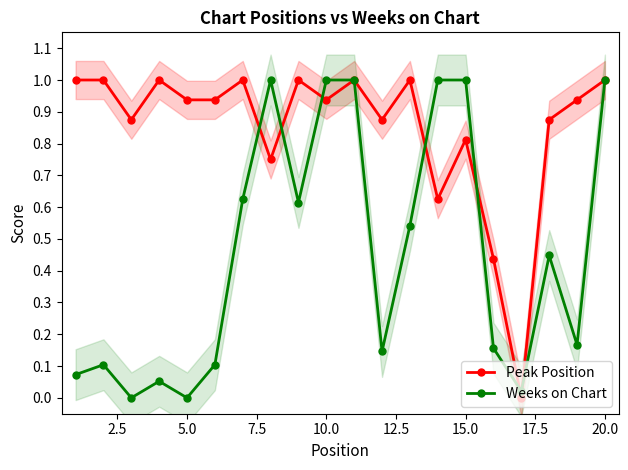

Reading right to left, extract all data points from this chart.

Peak Position: 1.0	0.9	0.9	0.0	0.4	0.8	0.6	1.0	0.9	1.0	0.9	1.0	0.8	1.0	0.9	0.9	1.0	0.9	1.0	1.0
Weeks on Chart: 1.0	0.2	0.4	0.0	0.2	1.0	1.0	0.5	0.1	1.0	1.0	0.6	1.0	0.6	0.1	0.0	0.1	0.0	0.1	0.1